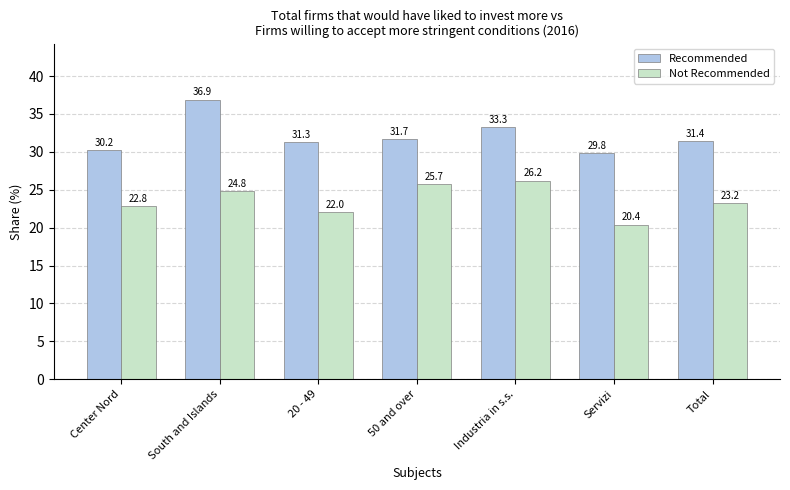

What is the approximate value of Recommended at Industria in s.s.?

33.3